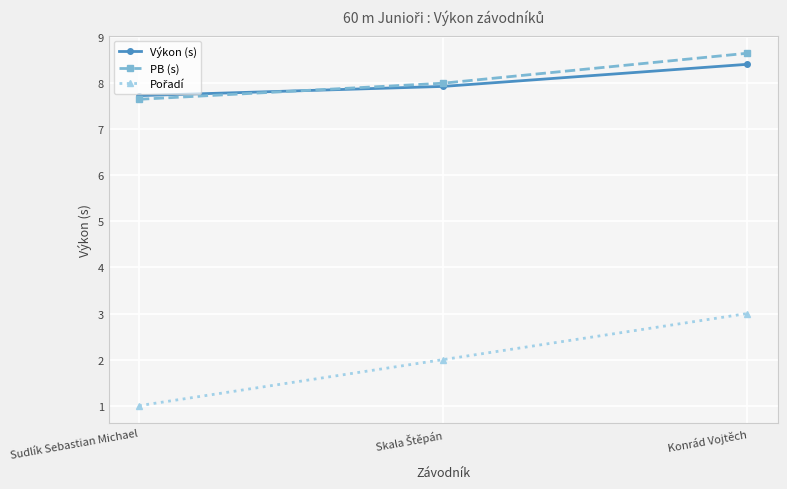

What is the difference between the highest and lowest values at Sudlík Sebastian Michael?

6.7